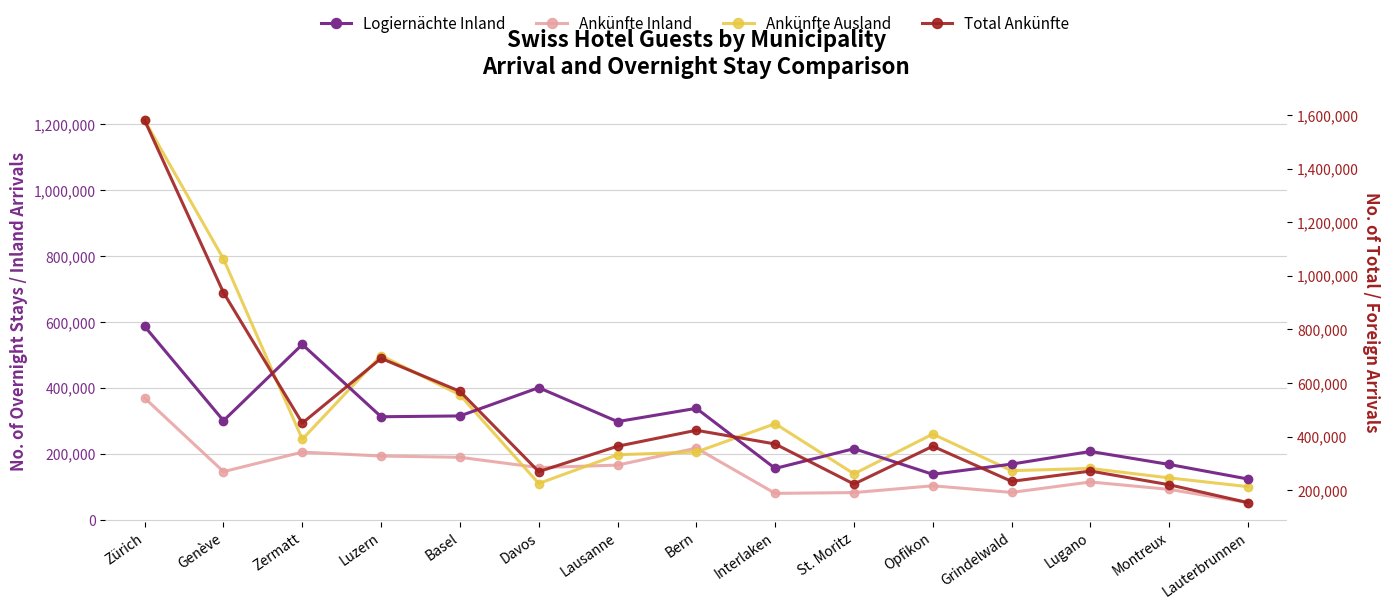

The value of Ankünfte Inland at Interlaken is 34066. True or false?

False